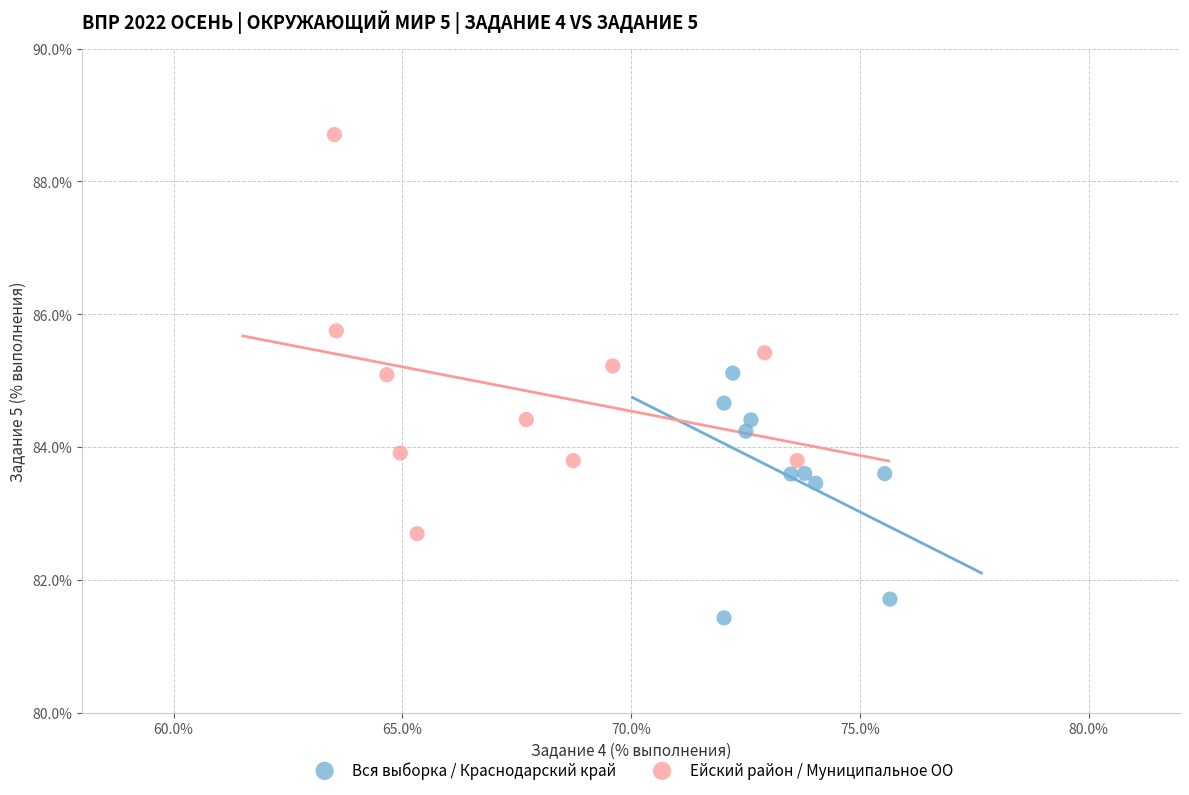

Which series reaches the maximum Y coordinate?

Ейский район / Муниципальное ОО